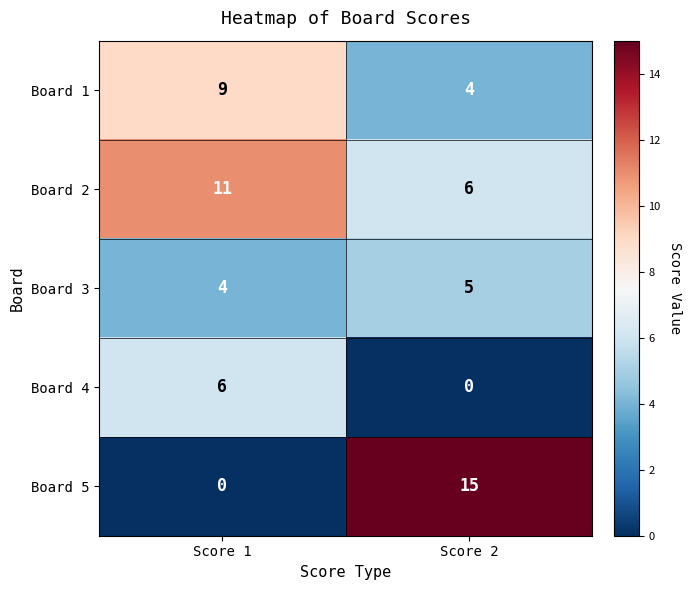

What is the difference between the highest and lowest values at Score 2?

15